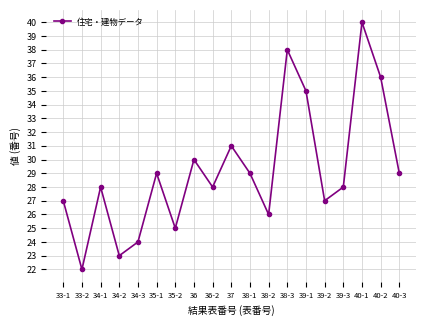

Does the chart have visible grid lines?

Yes